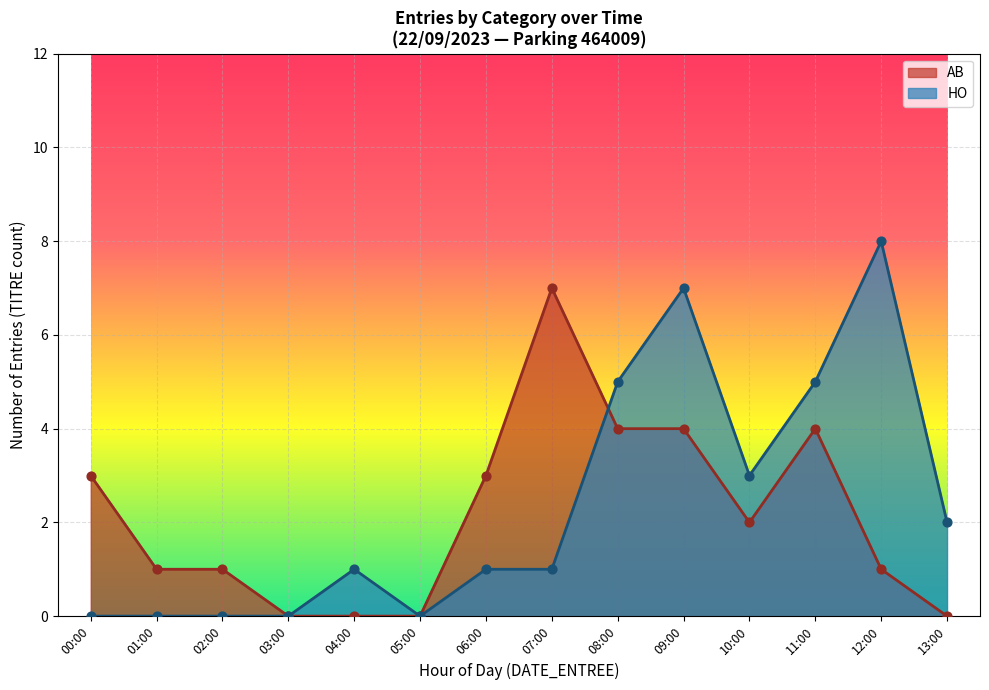

Which series has the largest total across all categories?

HO